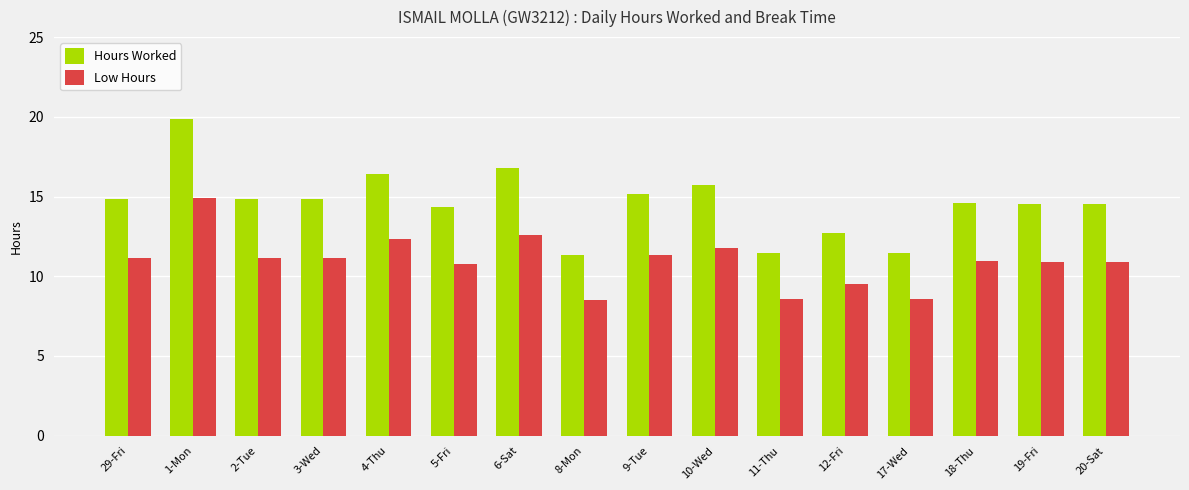

Which series changed the most between 4-Thu and 5-Fri?

Hours Worked